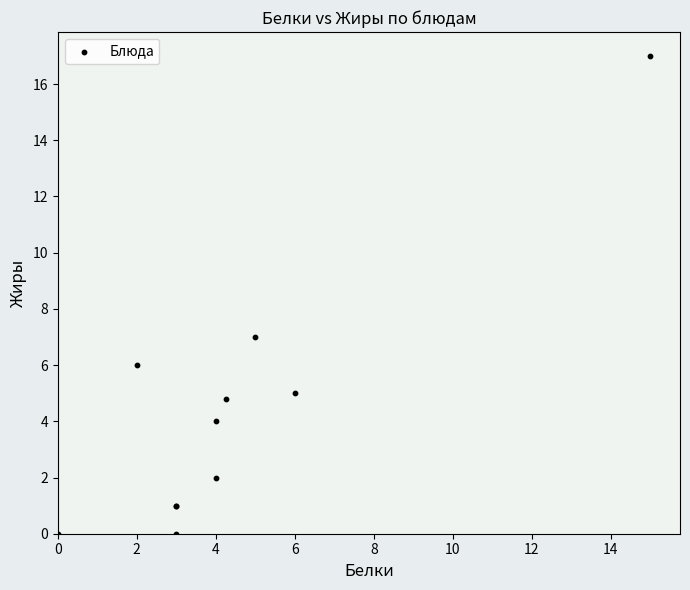

What Y value in the scatter plot is closest to 8?

7.0